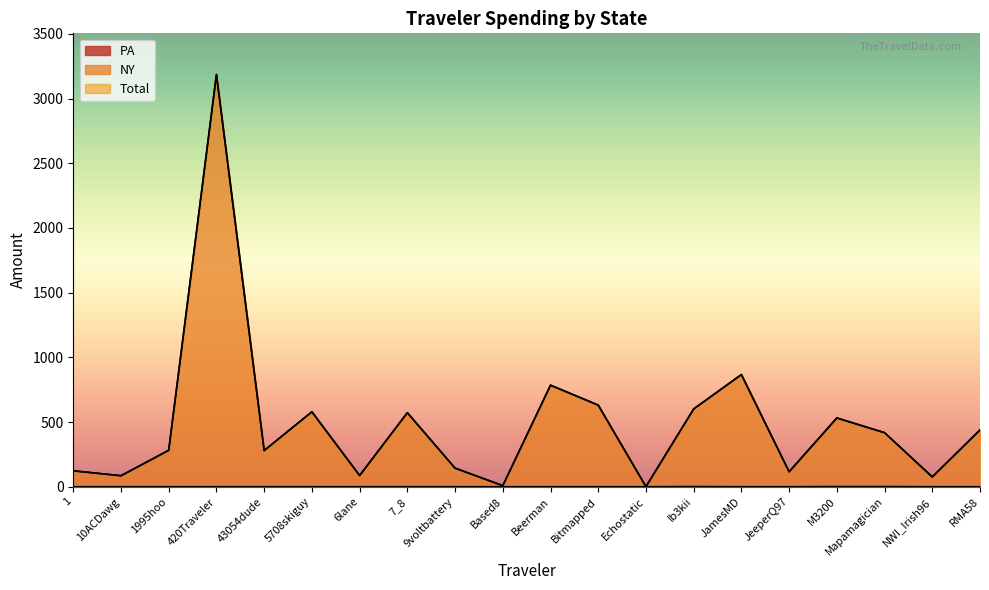

True or false: Total has a value of 617.9 at RMA58.

False